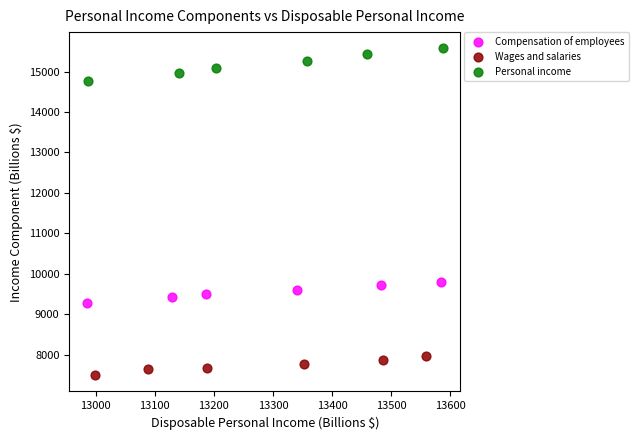

Which series contains the lowest Y value?

Wages and salaries